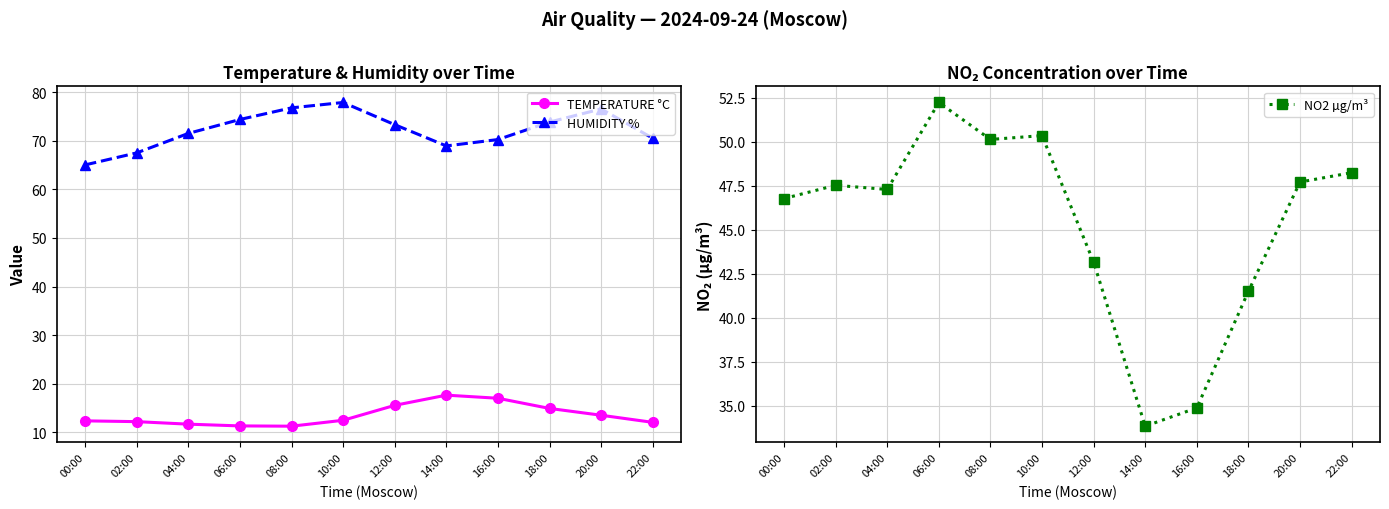

What value does the TEMPERATURE °C series have at 22:00?

12.1